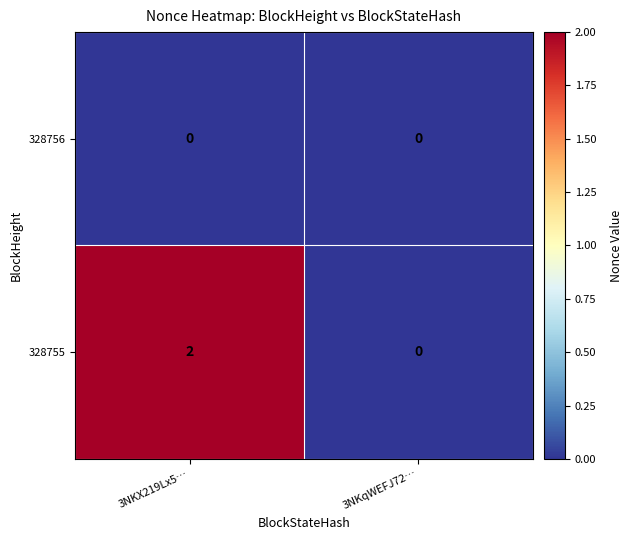

List the series in order of their overall mean, highest first.

328755, 328756